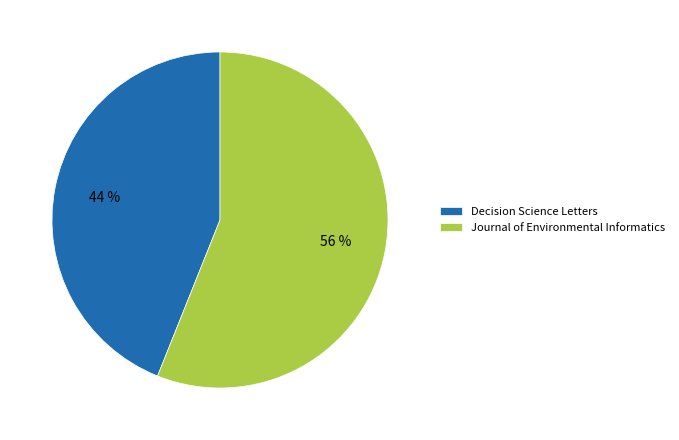

How many segments does this pie chart have?

2